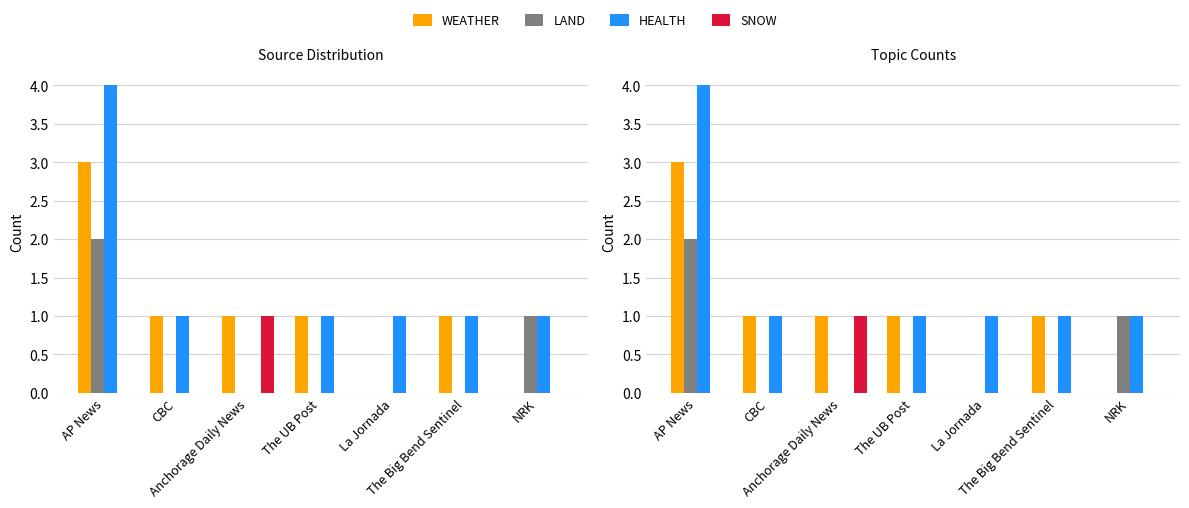

Count the LAND values in the range 0 to 1.

6